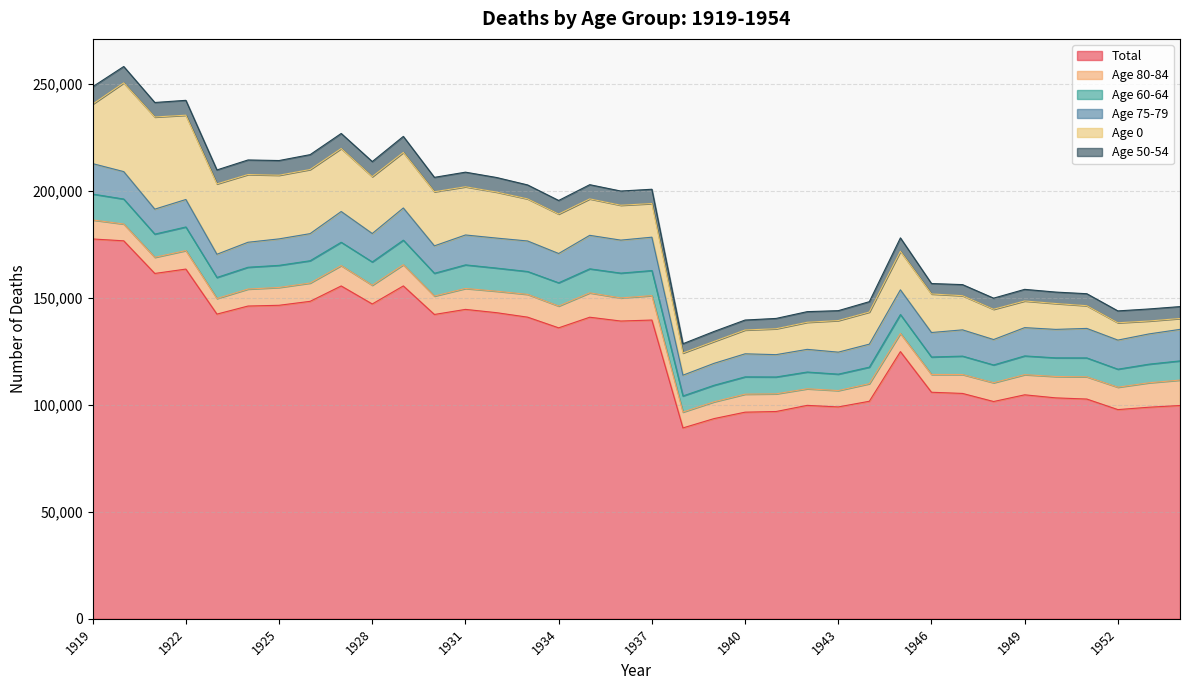

Between which two adjacent categories do Age 50-54 and Age 0 first intersect?

1953 and 1954